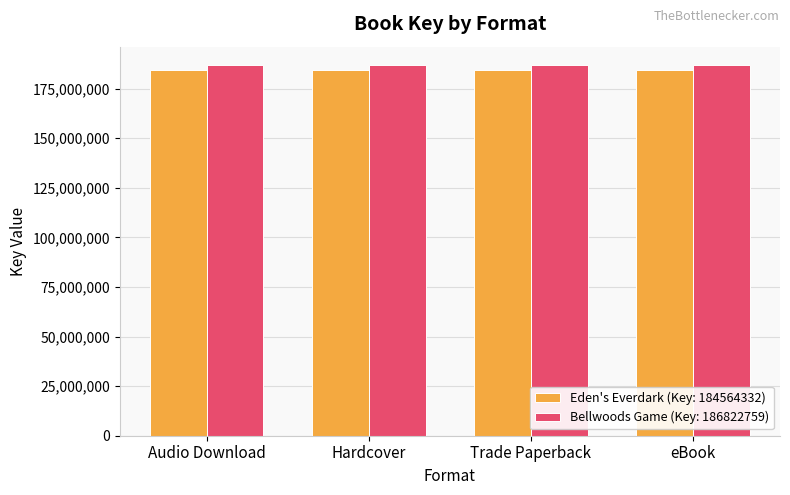

Reading left to right, what are all the values shown in this chart?

Eden's Everdark (Key: 184564332): 184564332	184564332	184564332	184564332
Bellwoods Game (Key: 186822759): 186822759	186822759	186822759	186822759